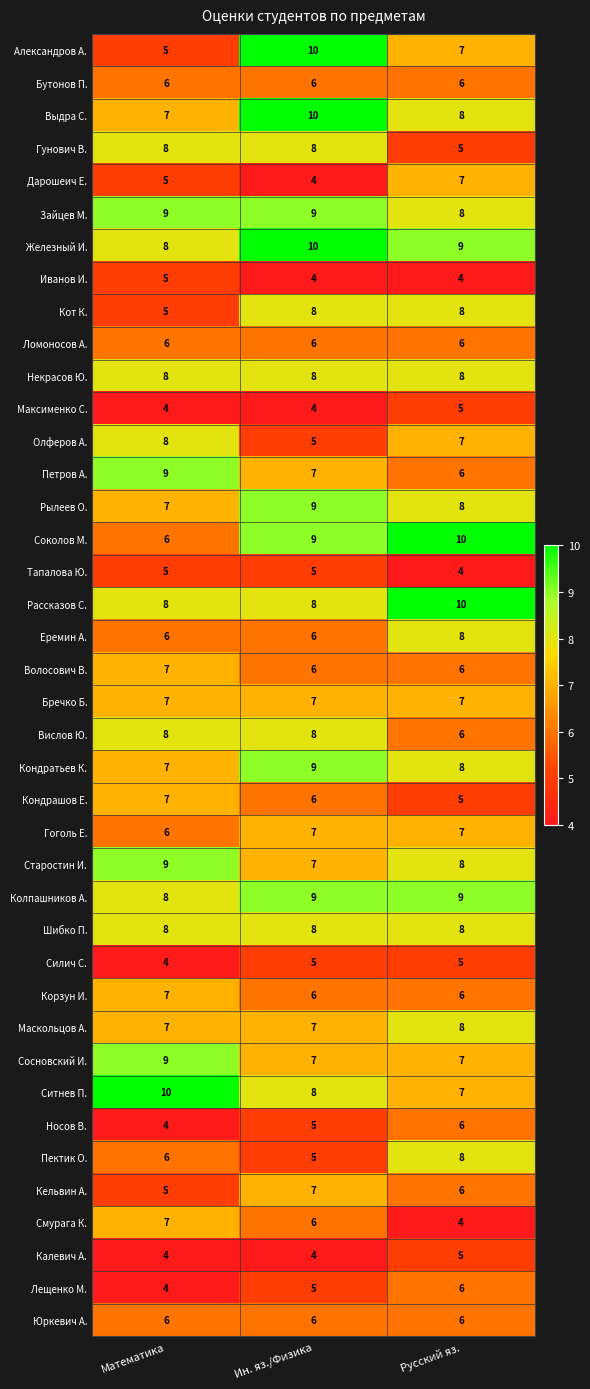

At which label does Александров А. reach its peak?

Ин. яз./Физика